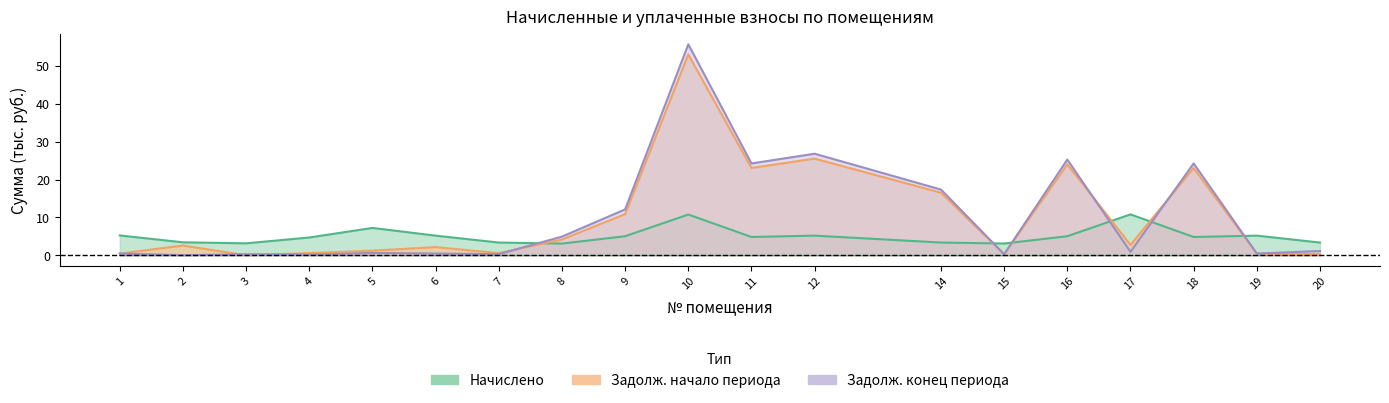

Rank the categories by zadoljennost value from lowest to highest.

3, 15, 20, 19, 1, 7, 4, 5, 6, 2, 17, 8, 9, 14, 11, 18, 16, 12, 10